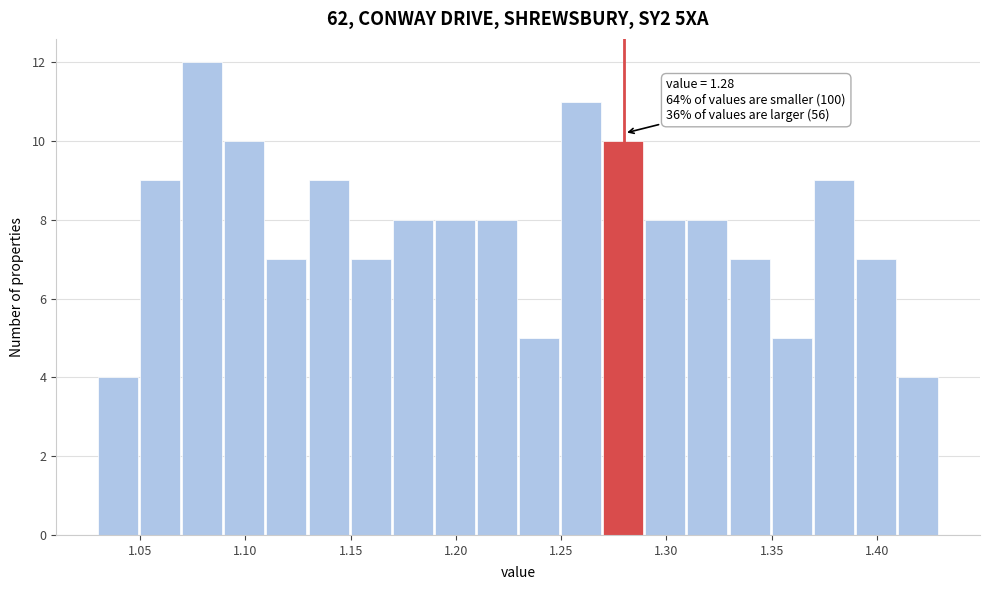

Which range on the x-axis has the tallest bar?

1.07 to 1.09